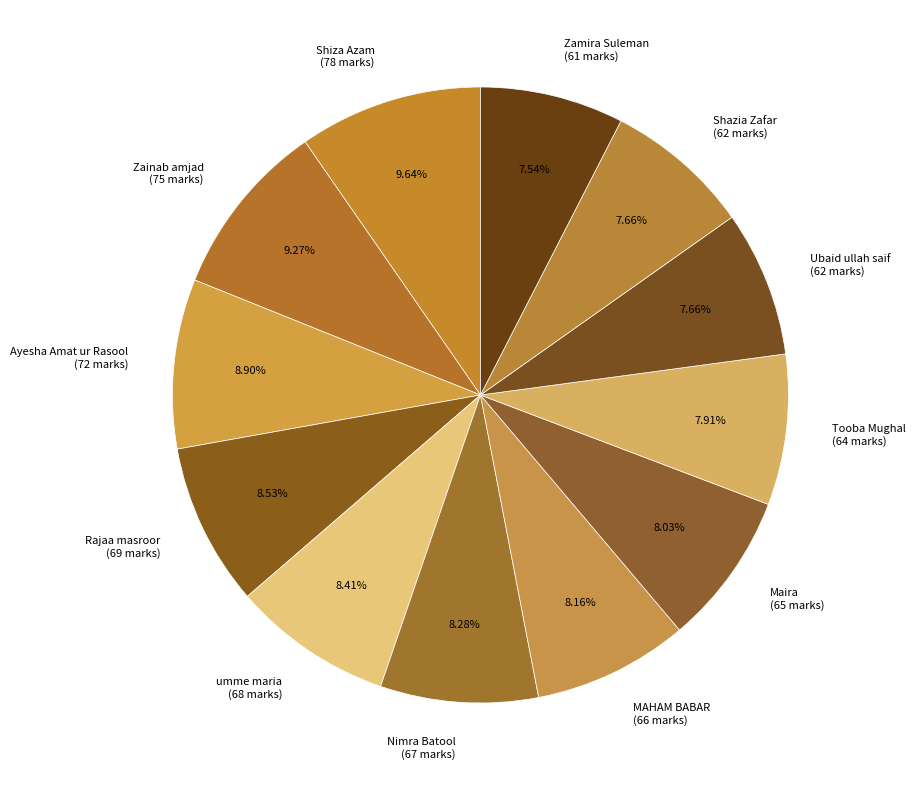

Approximately how many times larger is the value at MAHAM BABAR (66 marks) compared to Nimra Batool (67 marks)?

1.0